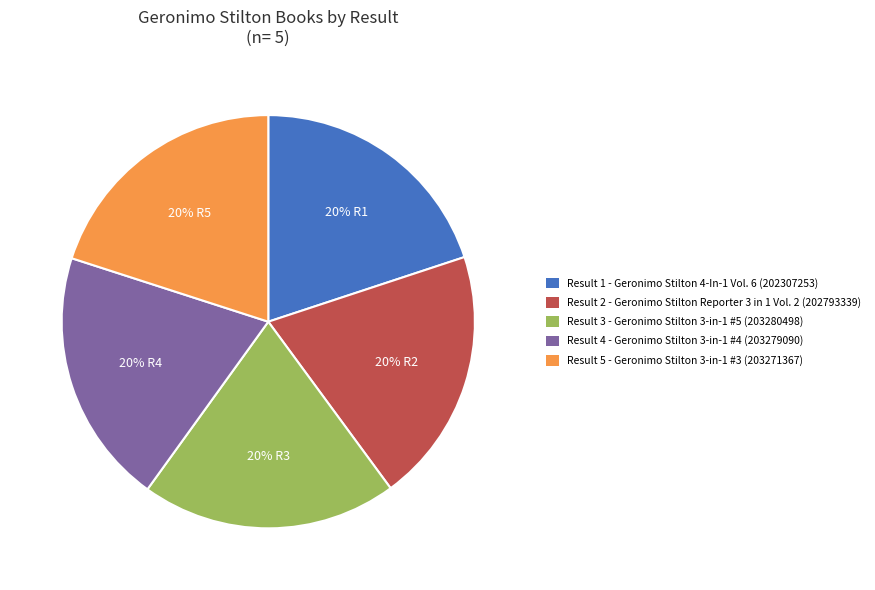

True or false: Result 3 - Geronimo Stilton 3-in-1 #5 (203280498) accounts for 20% of the total.

True